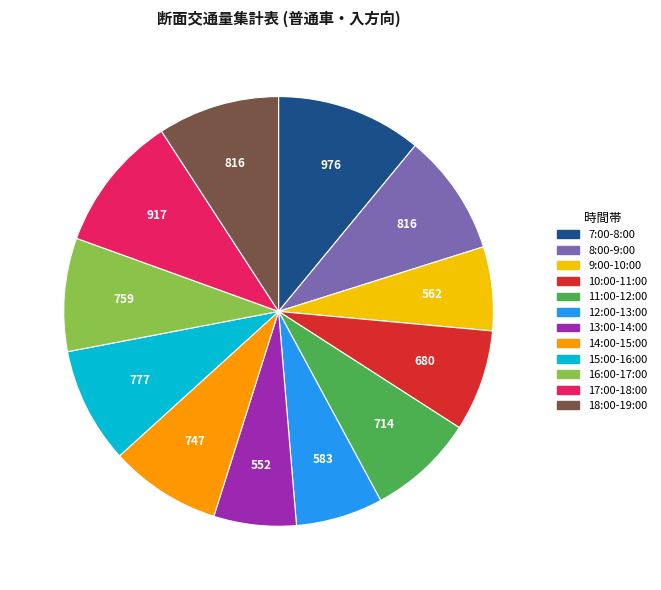

How many slices are in this pie chart?

12